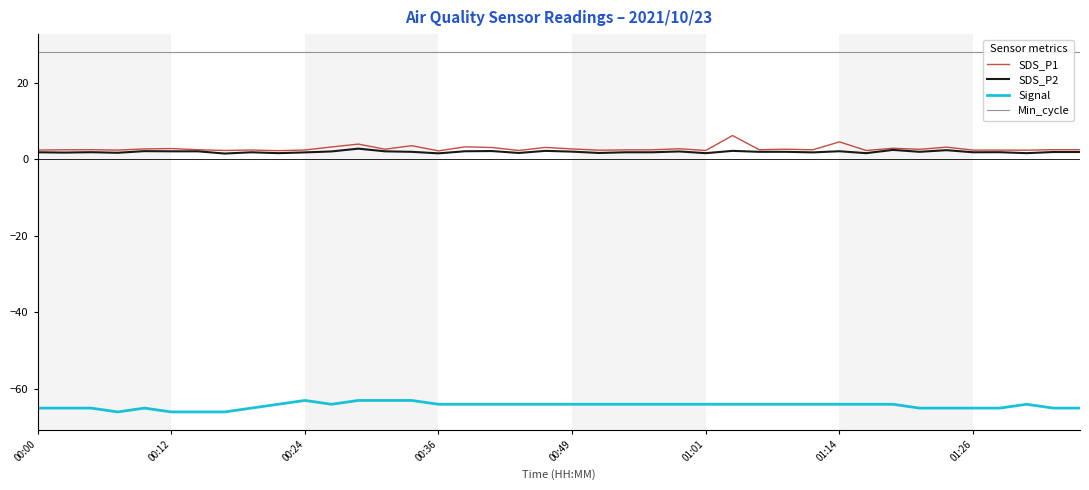

True or false: SDS_P1 and Min_cycle intersect in this chart.

False